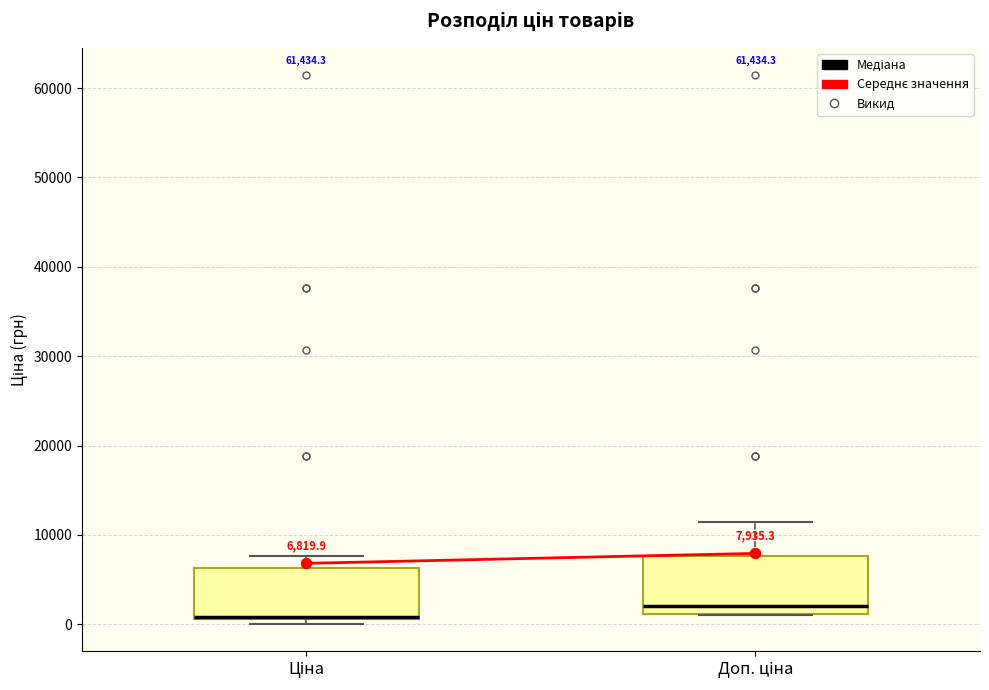

Which box has the lowest median line?

Ціна